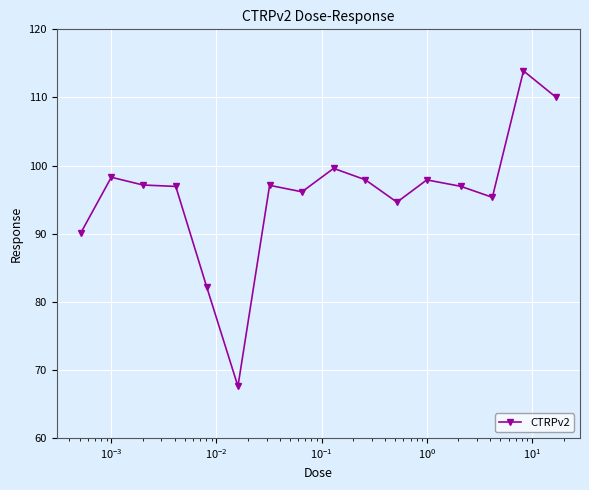

True or false: there are more than 0 points higher than both neighbors.

True